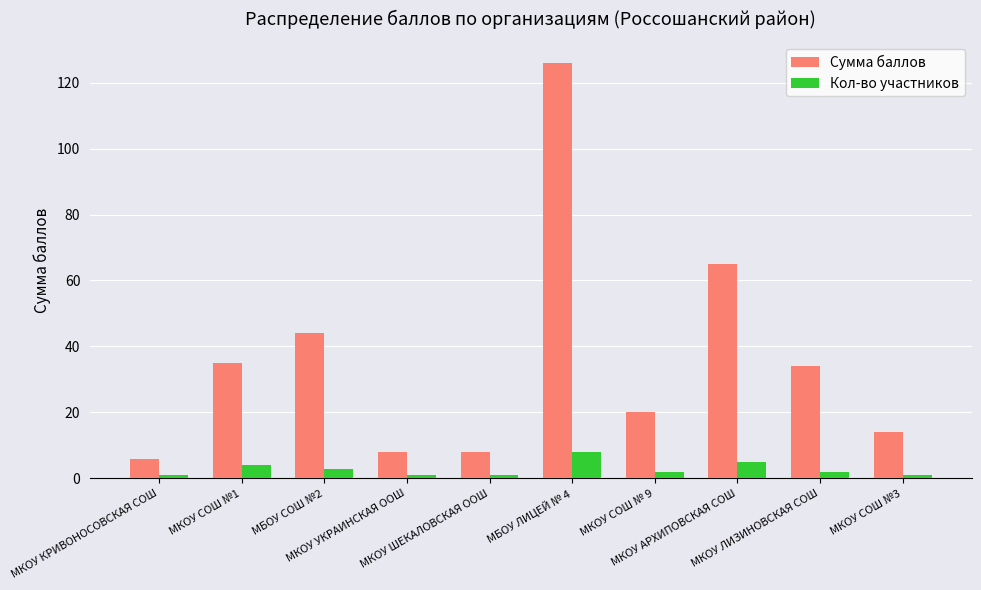

What is the label of the 3rd bar from the right?

МКОУ АРХИПОВСКАЯ СОШ